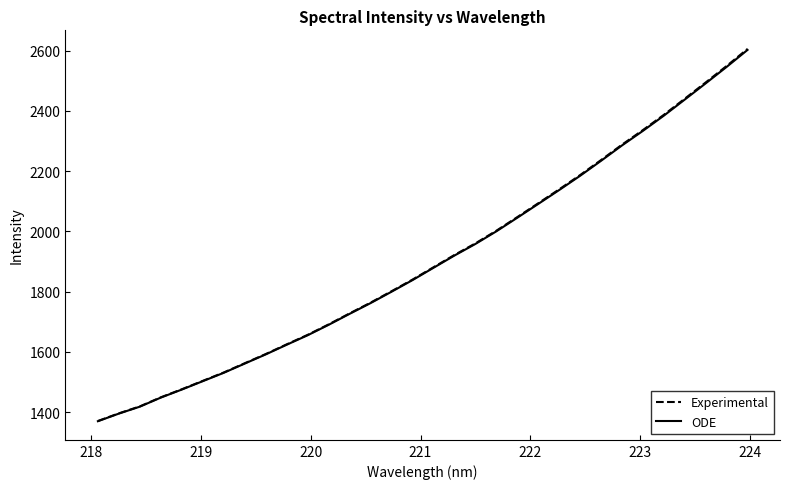

Which series has the widest spread of values?

Experimental